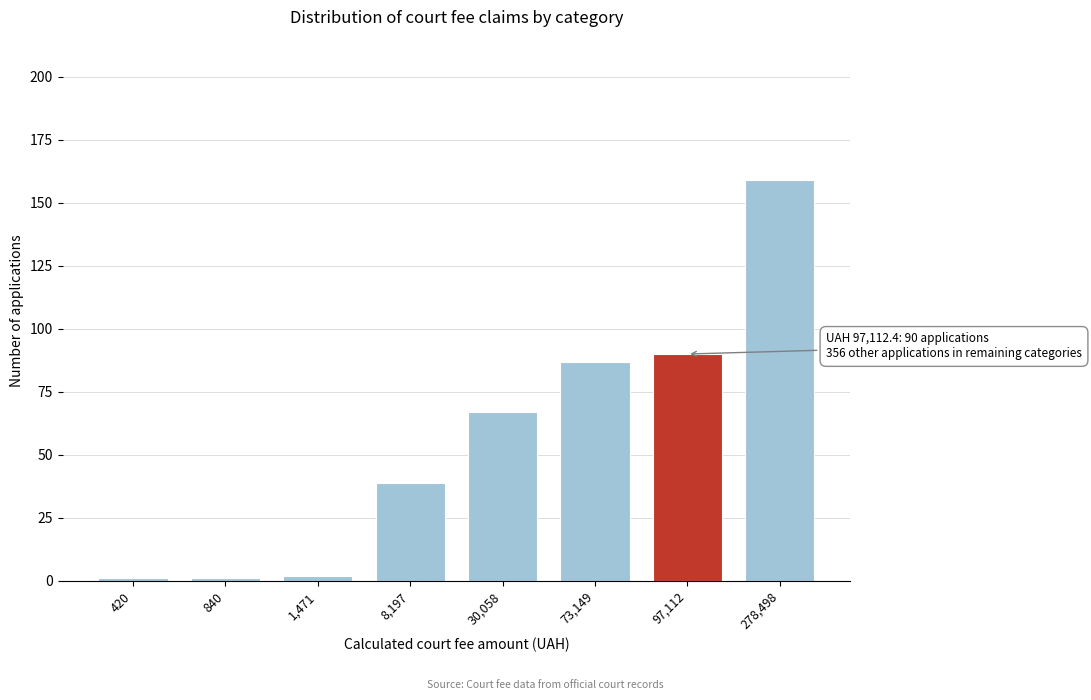

Reading right to left, list all the values displayed in this chart.

278,498=159	97,112=90	73,149=87	30,058=67	8,197=39	1,471=2	840=1	420=1